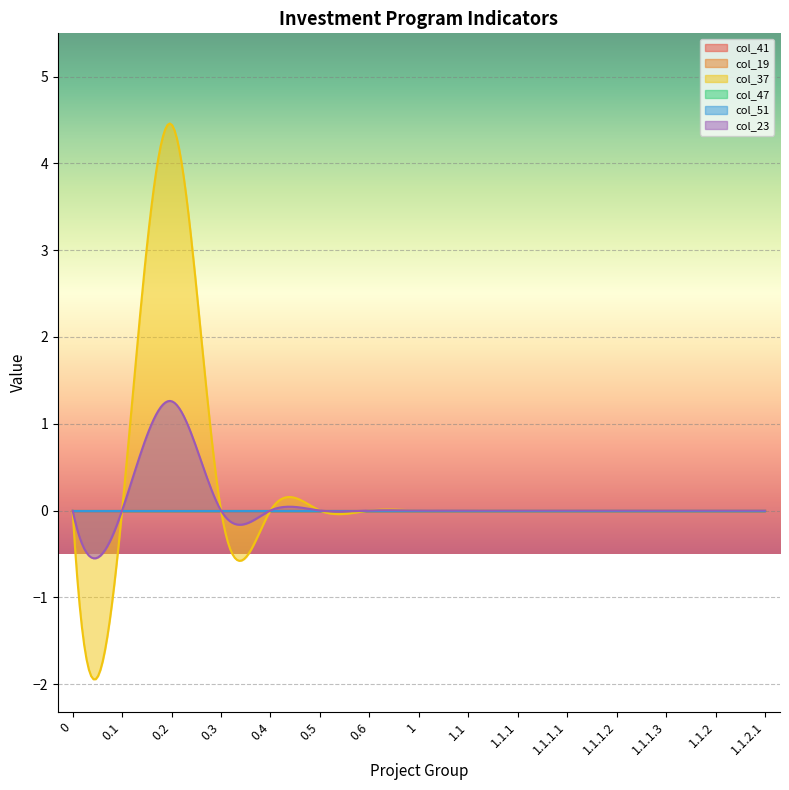

How many values in col_37 are above zero?

1